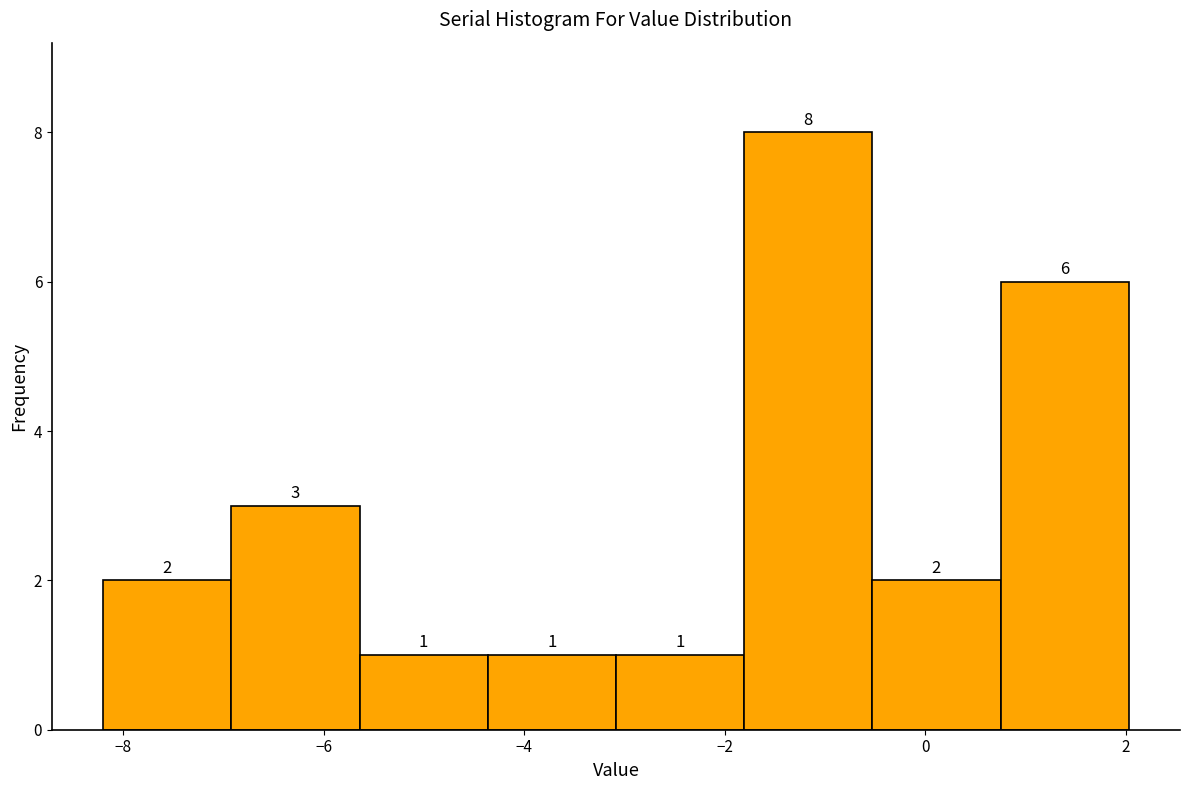

Reading left to right, list every bar in this chart as the range it spans on the x-axis followed by its height. The bar edges are not printed on the chart, so give them approximately, as read against the axis.

-8.2 to -7.0: 2
-7.0 to -5.6: 3
-5.6 to -4.4: 1
-4.4 to -3.0: 1
-3.0 to -1.8: 1
-1.8 to -0.6: 8
-0.6 to 0.8: 2
0.8 to 2.0: 6